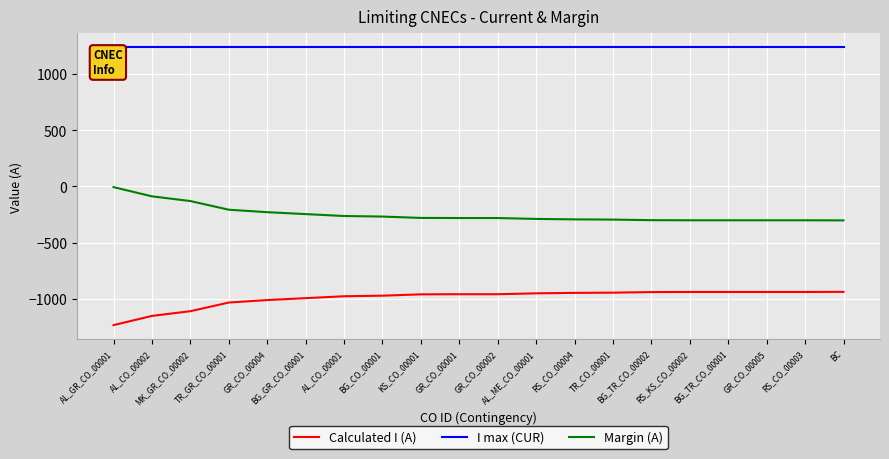

True or false: Margin (A) and I max (CUR) cross at least once.

False